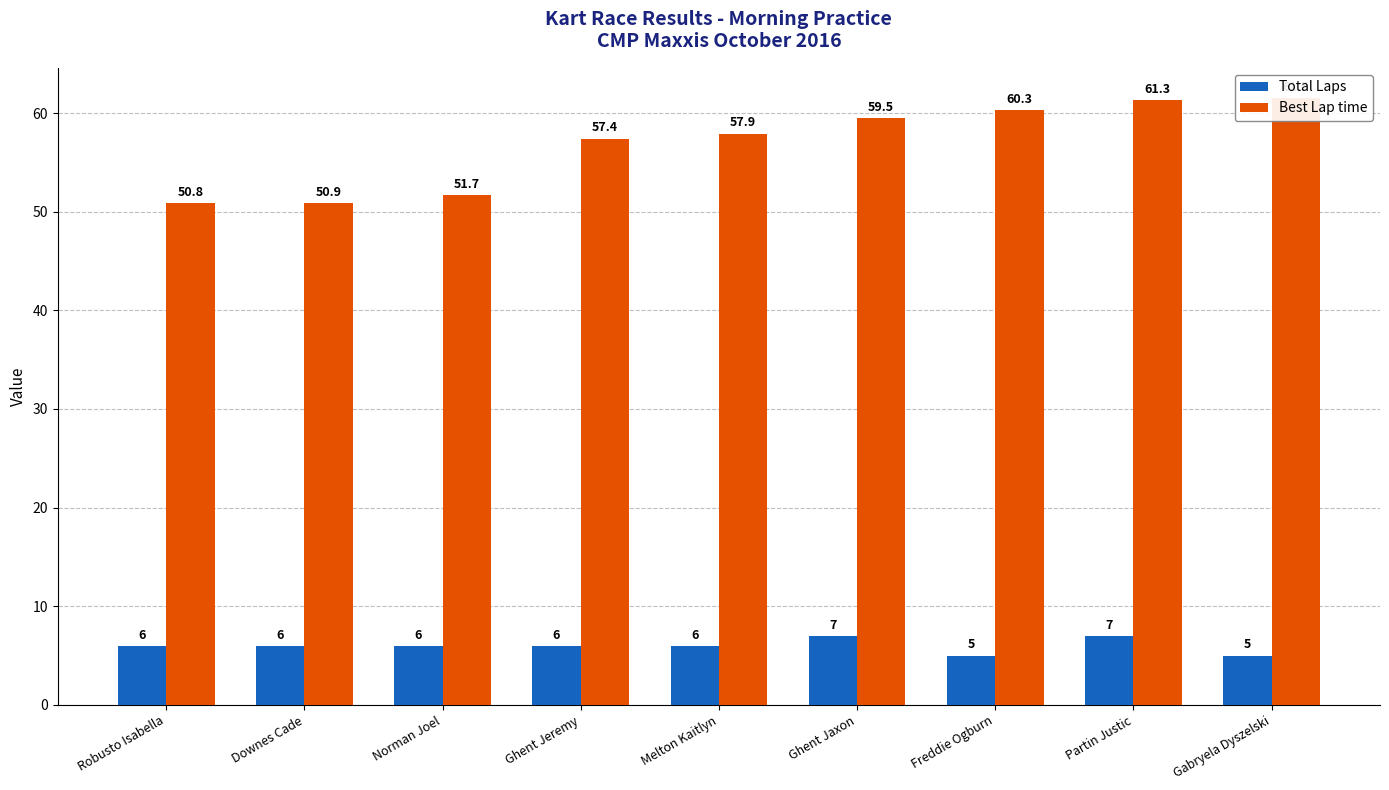

What is the label of the 9th bar from the left?

Gabryela Dyszelski